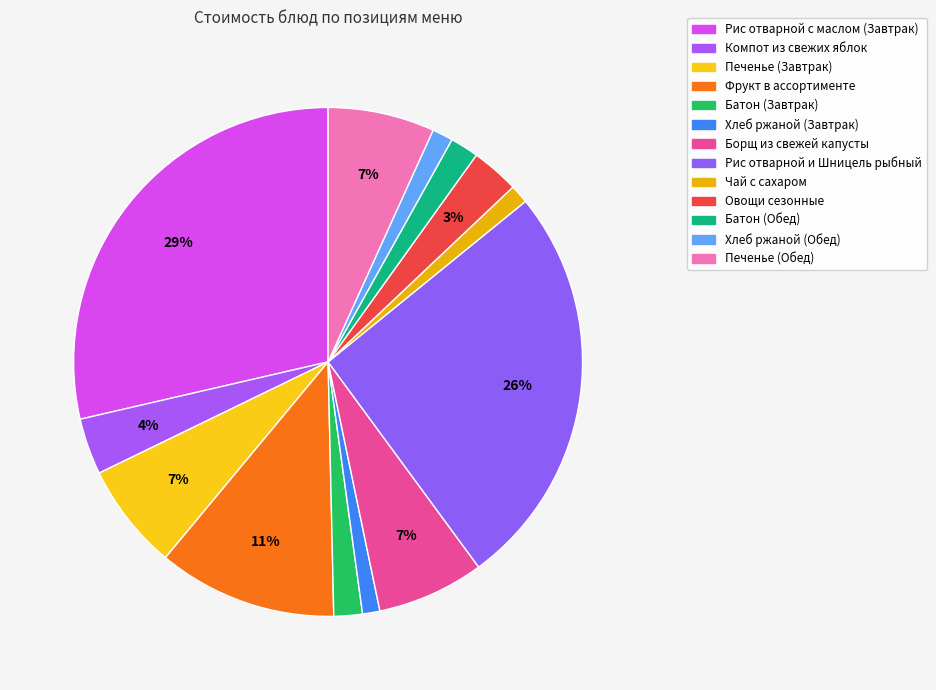

How many segments does this pie chart have?

13